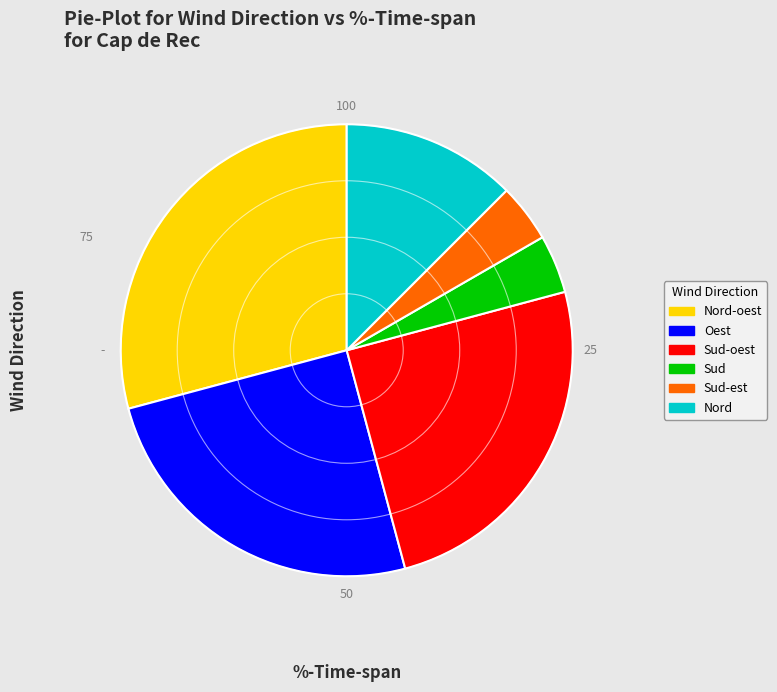

Between Nord and Nord-oest, which is larger?

Nord-oest